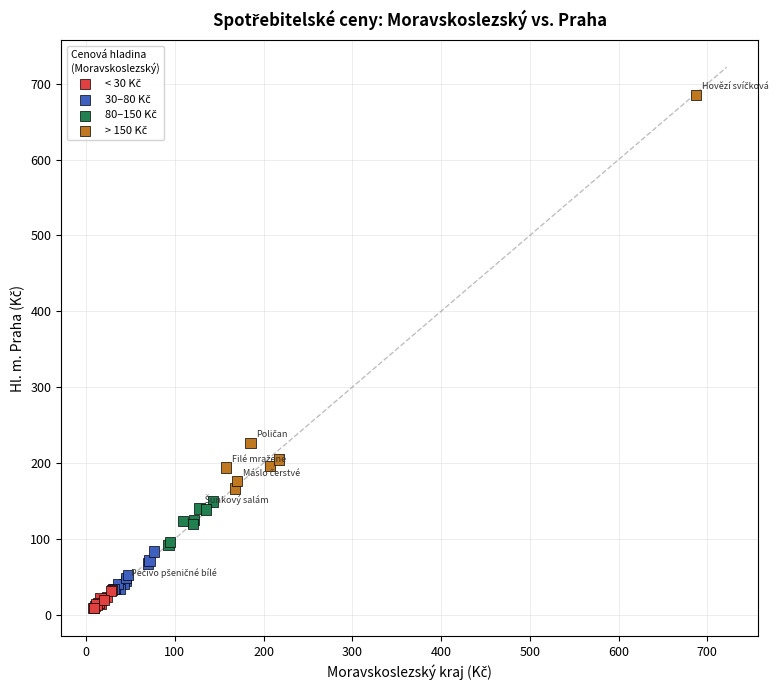

What Y value in the scatter plot is closest to 347?

226.6